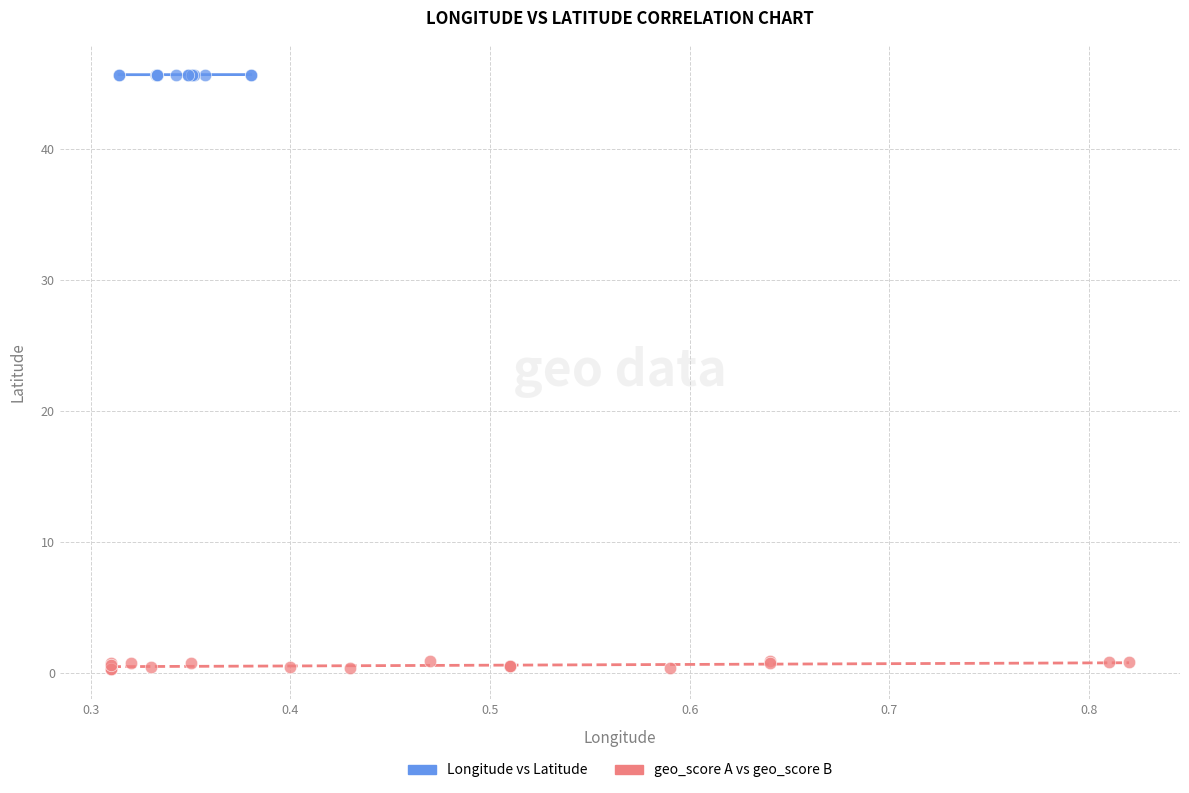

What are all the series names shown in the legend?

Longitude vs Latitude, geo_score A vs geo_score B